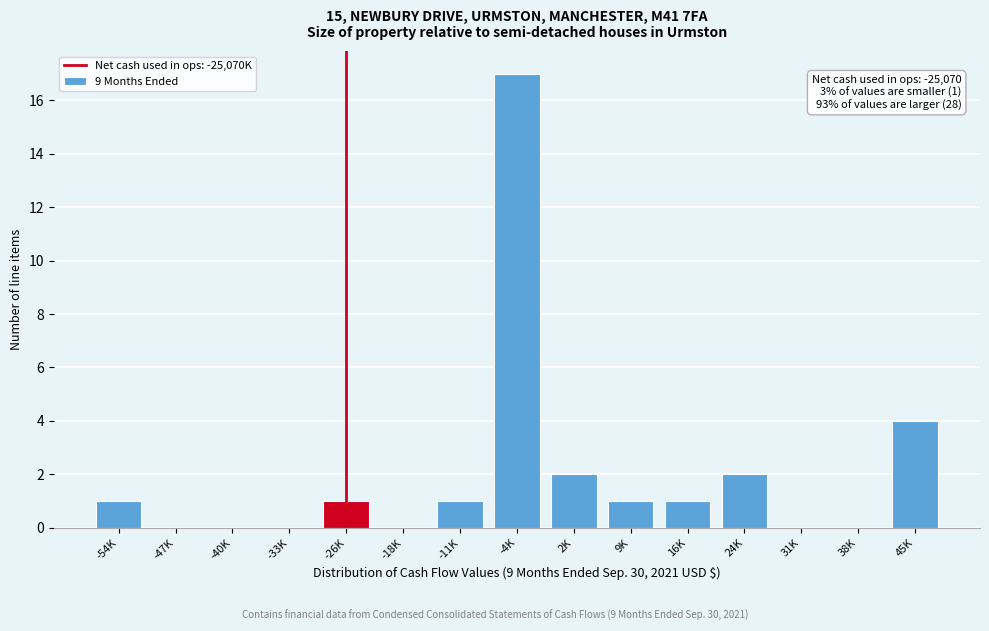

Reading left to right, transcribe all the data shown in this chart.

-54K=1	-47K=0	-40K=0	-33K=0	-26K=1	-18K=0	-11K=1	-4K=17	2K=2	9K=1	16K=1	24K=2	31K=0	38K=0	45K=4